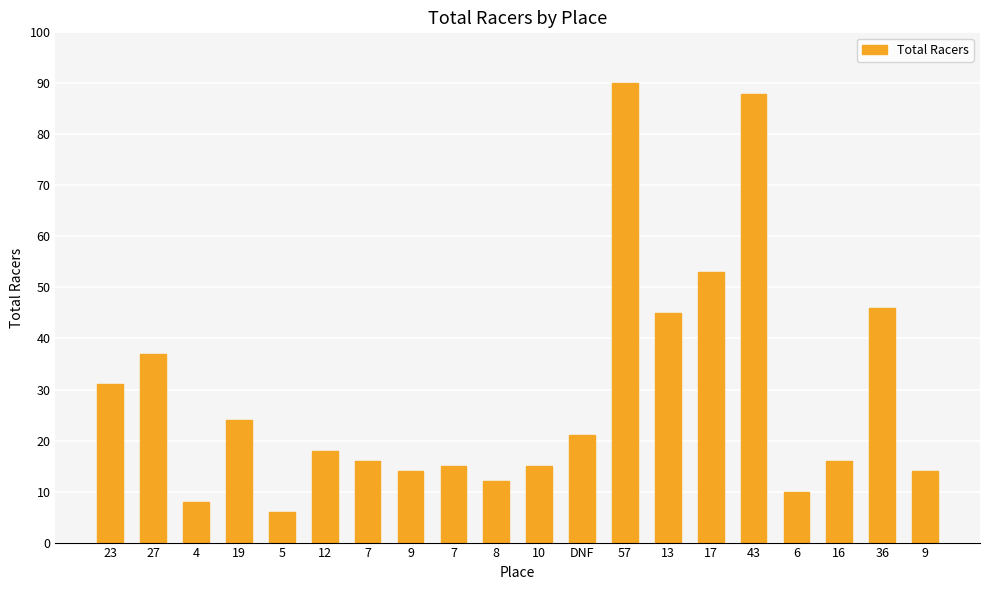

What is the greatest value displayed?

90